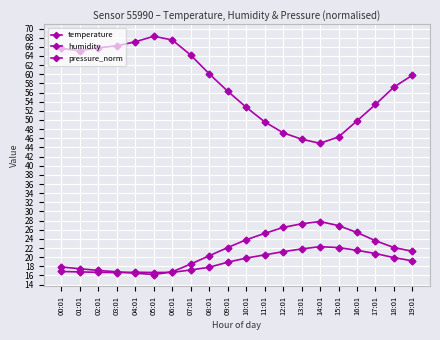

Is the value of pressure_norm at 04:01 greater than the value of humidity at 13:01?

No